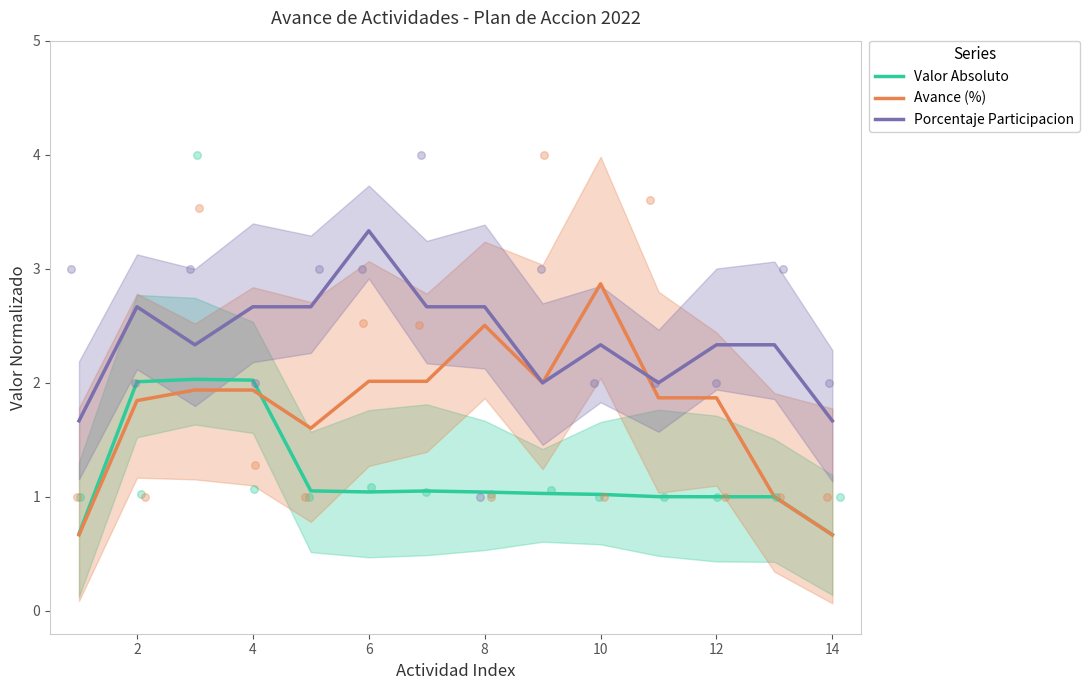

At how many categories does at least one series exceed 2?

10